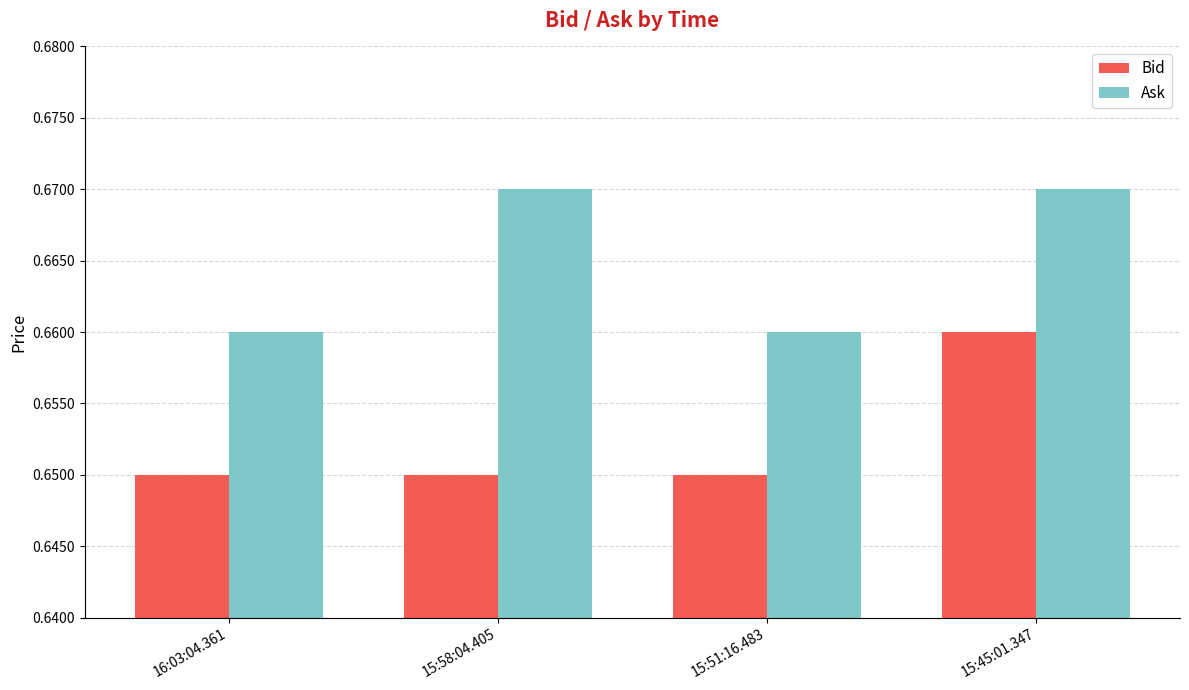

Which series has the largest total across all categories?

Ask